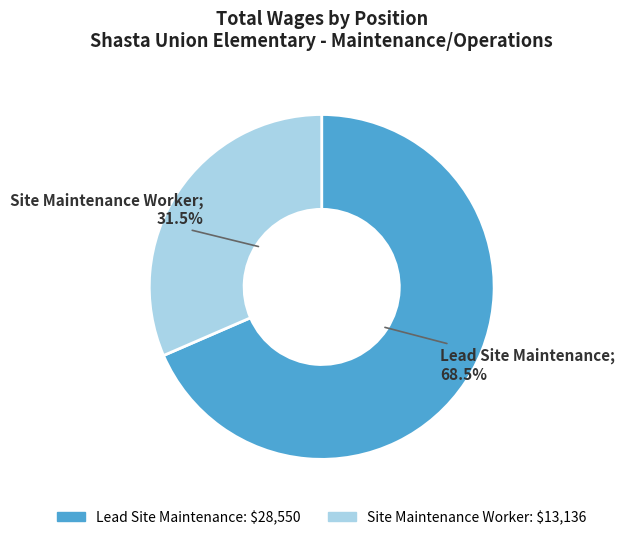

True or false: Site Maintenance Worker accounts for 39% of the total.

False